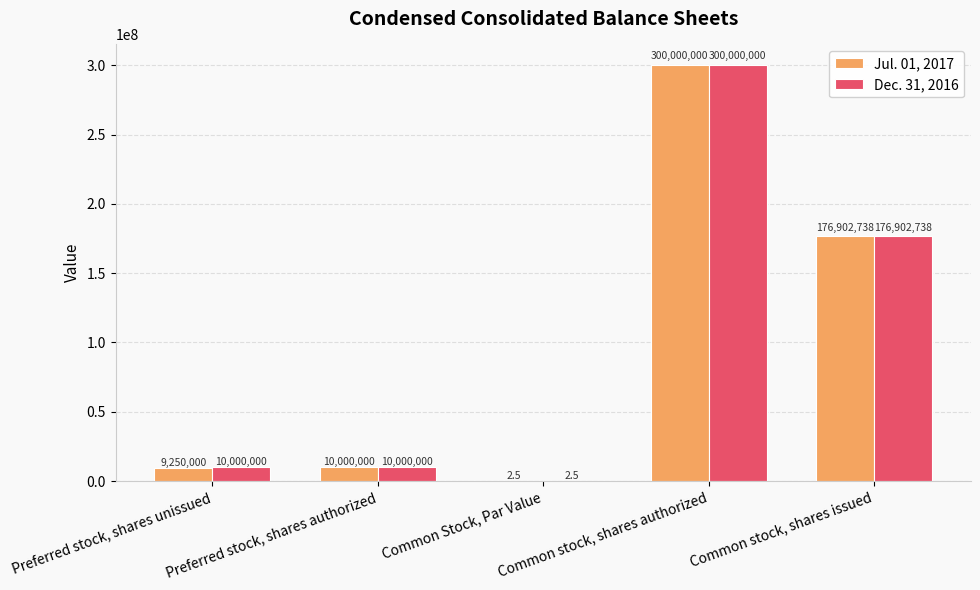

True or false: Jul. 01, 2017 has a value of 2.5 at Common Stock, Par Value.

True